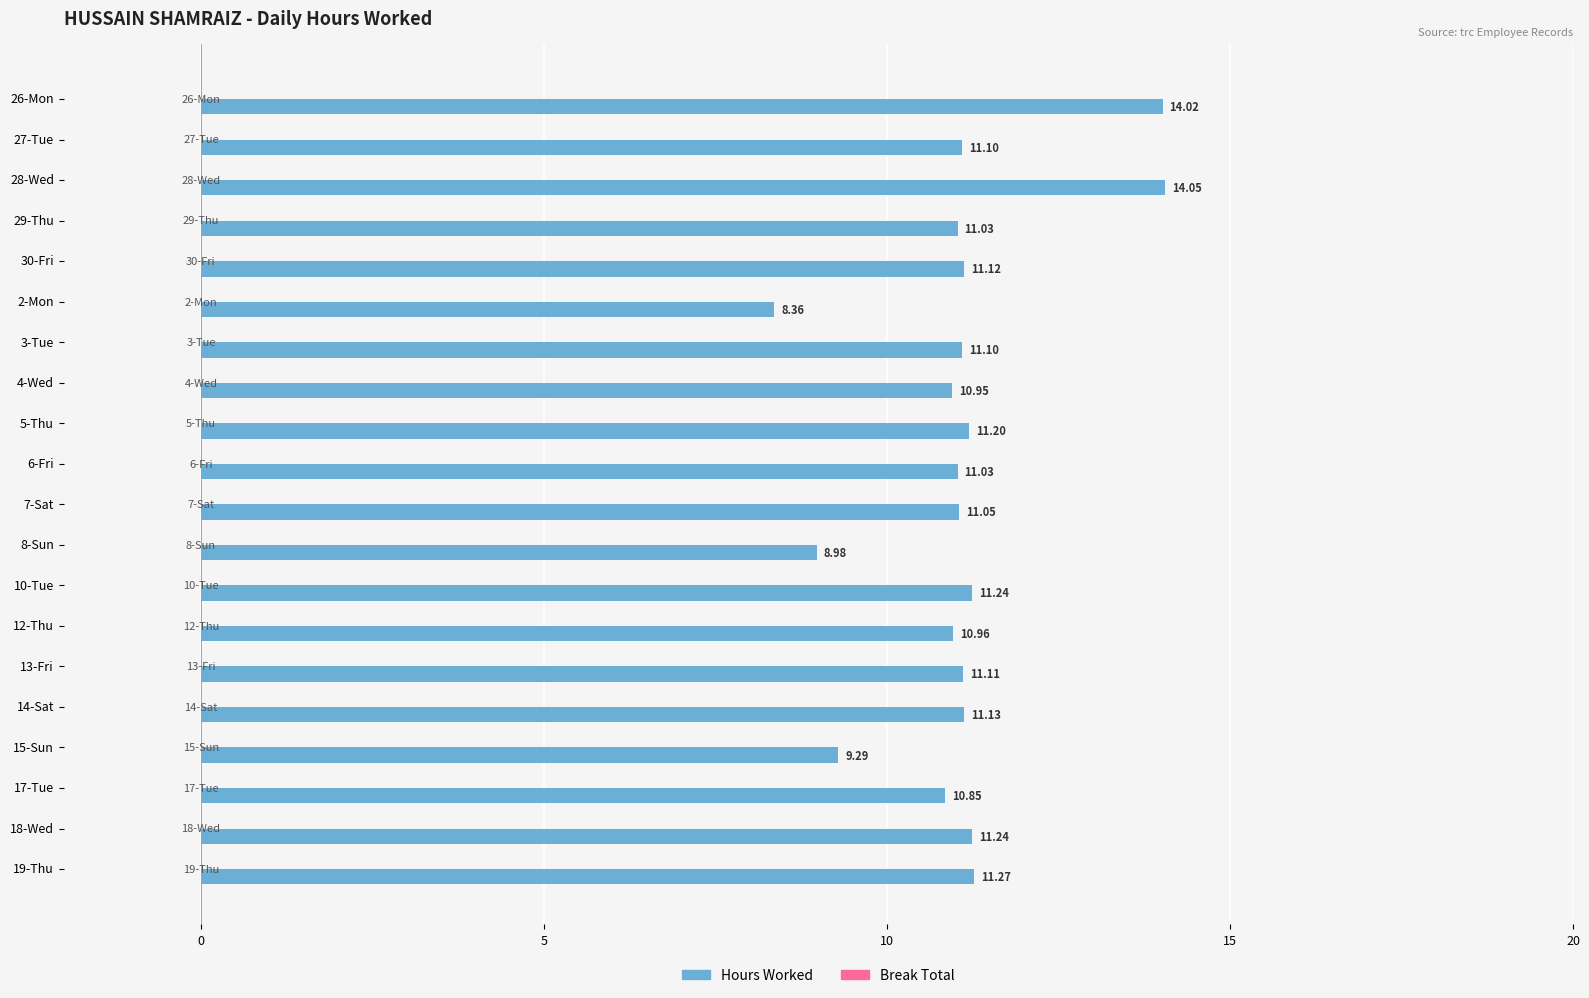

What is the average value?

11.1